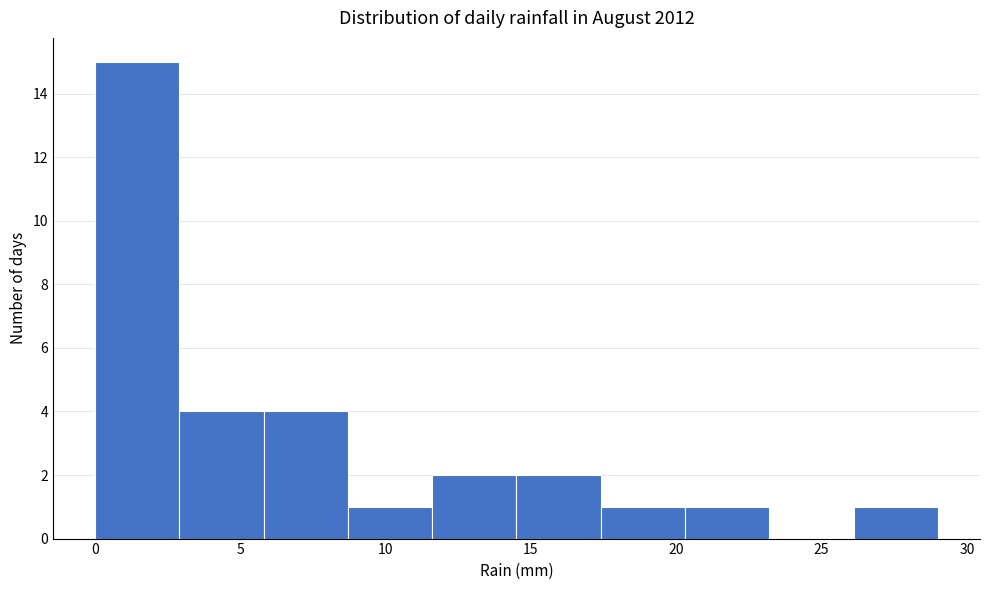

What is the height of the bar covering 2.9 to 5.8 on the x-axis? Neither the bar edges nor the heights are printed on the chart, so give them approximately, as read against the axes.

4